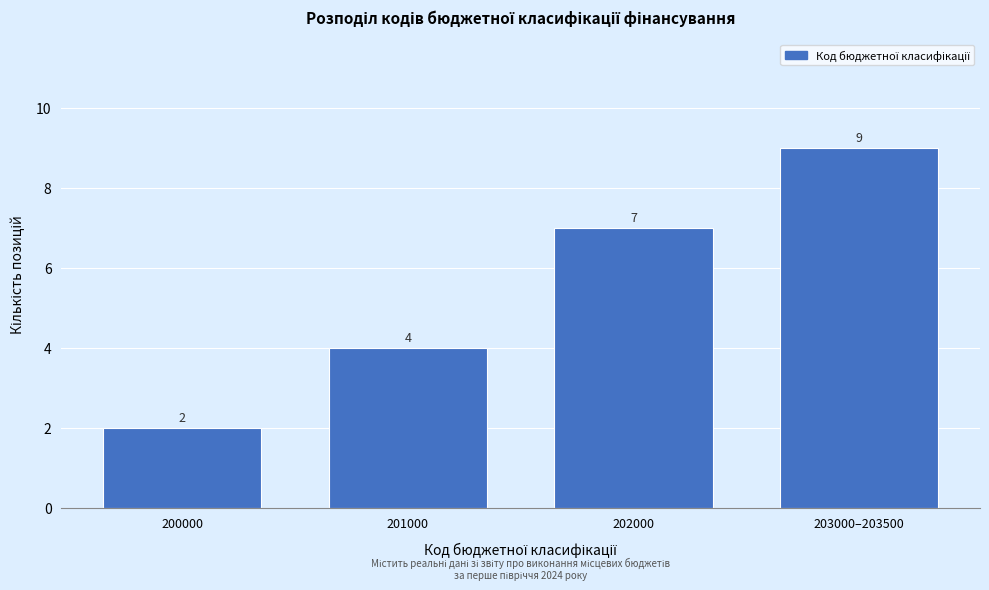

Reading right to left, list all the values displayed in this chart.

203000–203500=9	202000=7	201000=4	200000=2